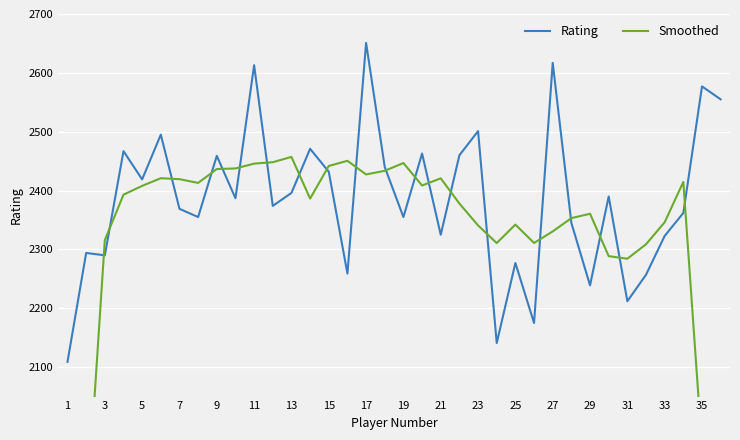

The value of Rating at 25 is 2277. True or false?

True